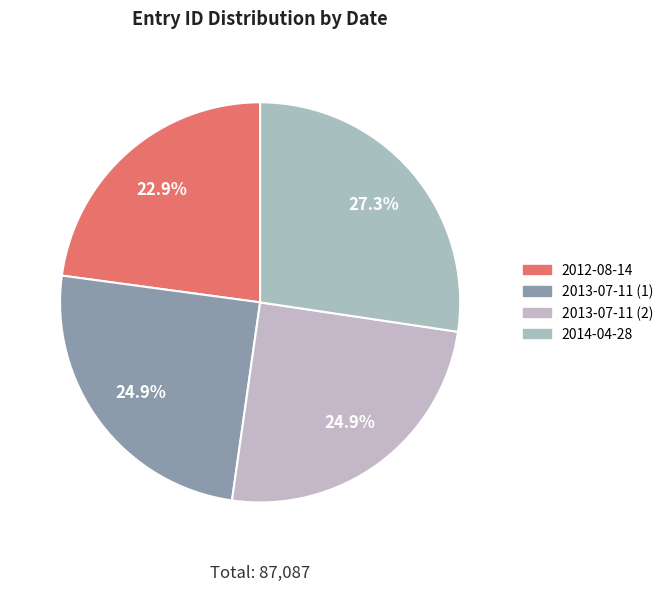

To the nearest percent, what is the difference between the 2013-07-11 (2) and 2014-04-28 slice percentages?

2%